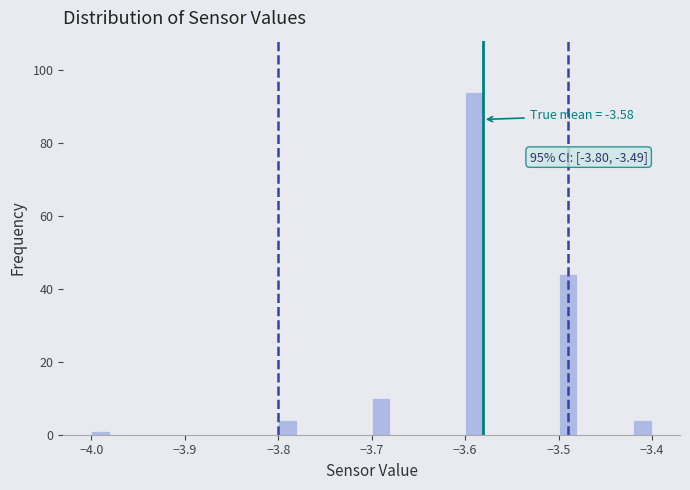

Around what value on the x-axis is the tallest bar? Give the approximate position of its centre, as read against the axis.

-3.59